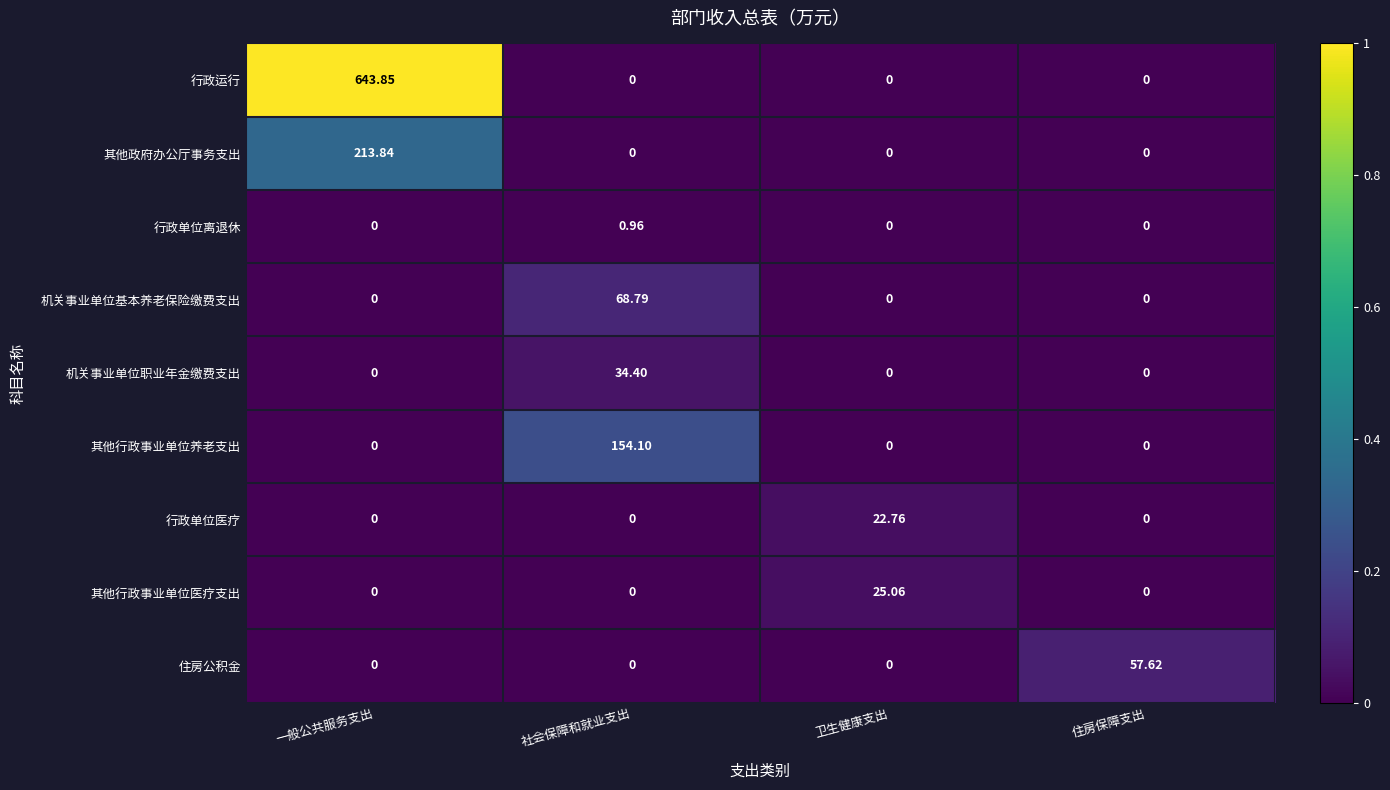

Between 一般公共服务支出 and 社会保障和就业支出, which series saw the biggest shift?

行政运行